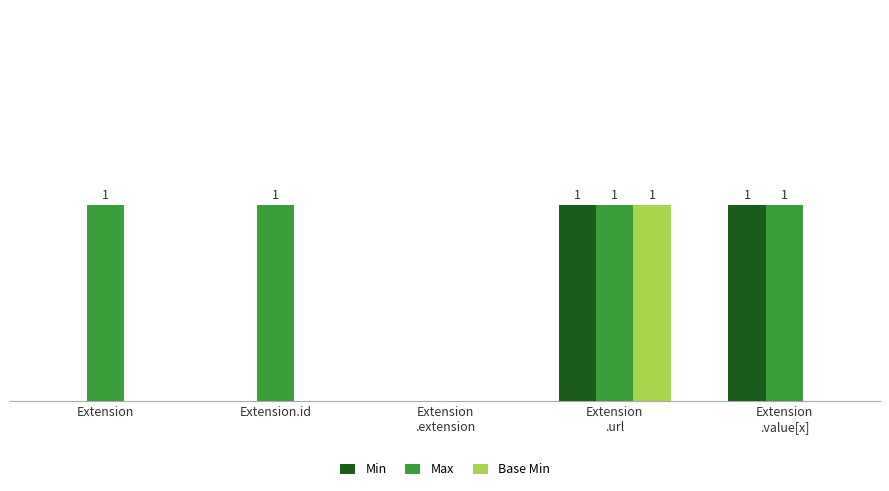

Does the chart contain stacked bars?

No